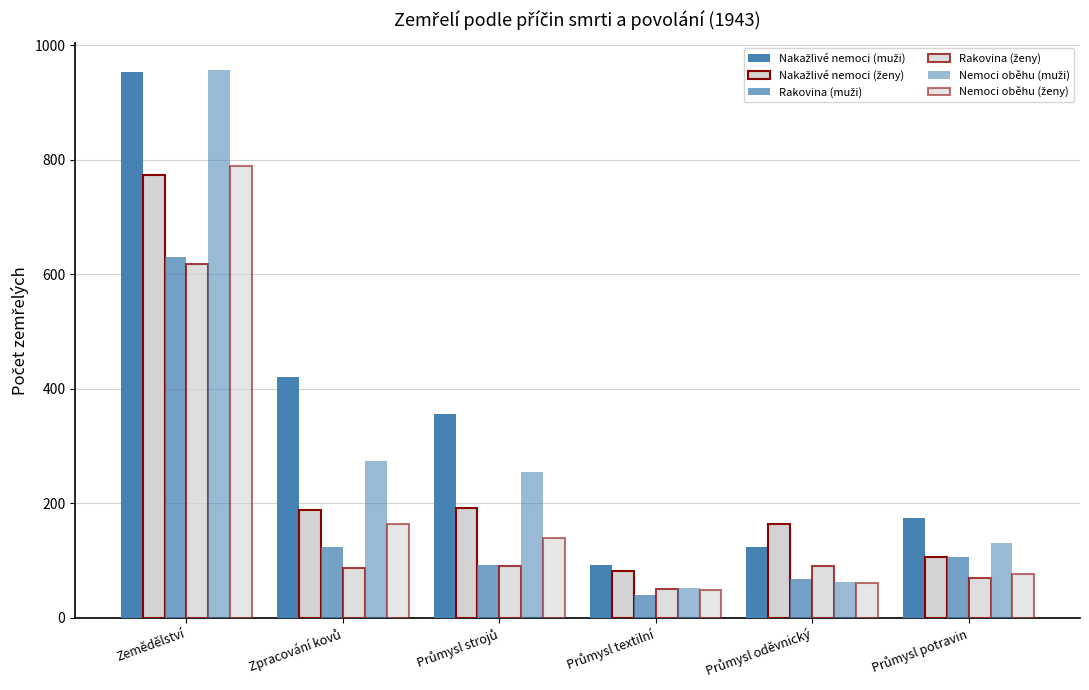

How many series are shown in this chart?

6